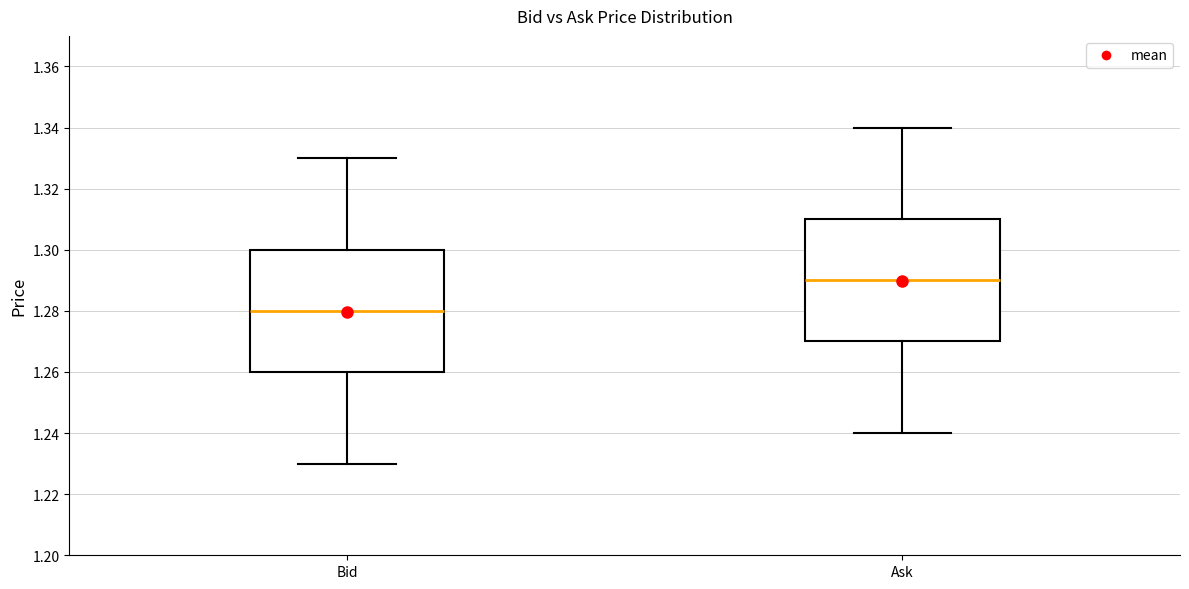

Which box has the highest median line?

Ask